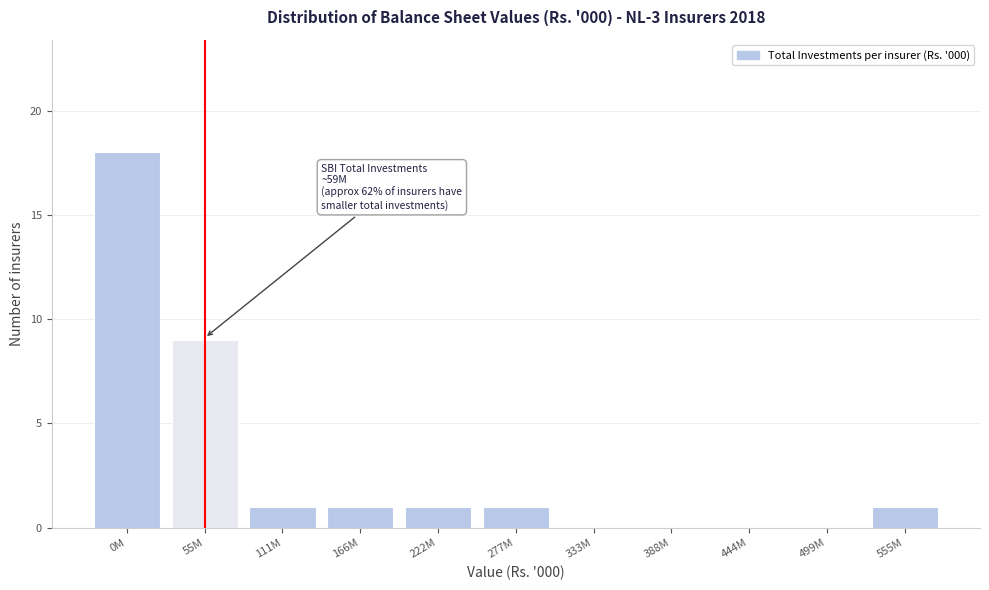

Reading left to right, what are all the values shown in this chart?

0M=18	55M=9	111M=1	166M=1	222M=1	277M=1	333M=0	388M=0	444M=0	499M=0	555M=1